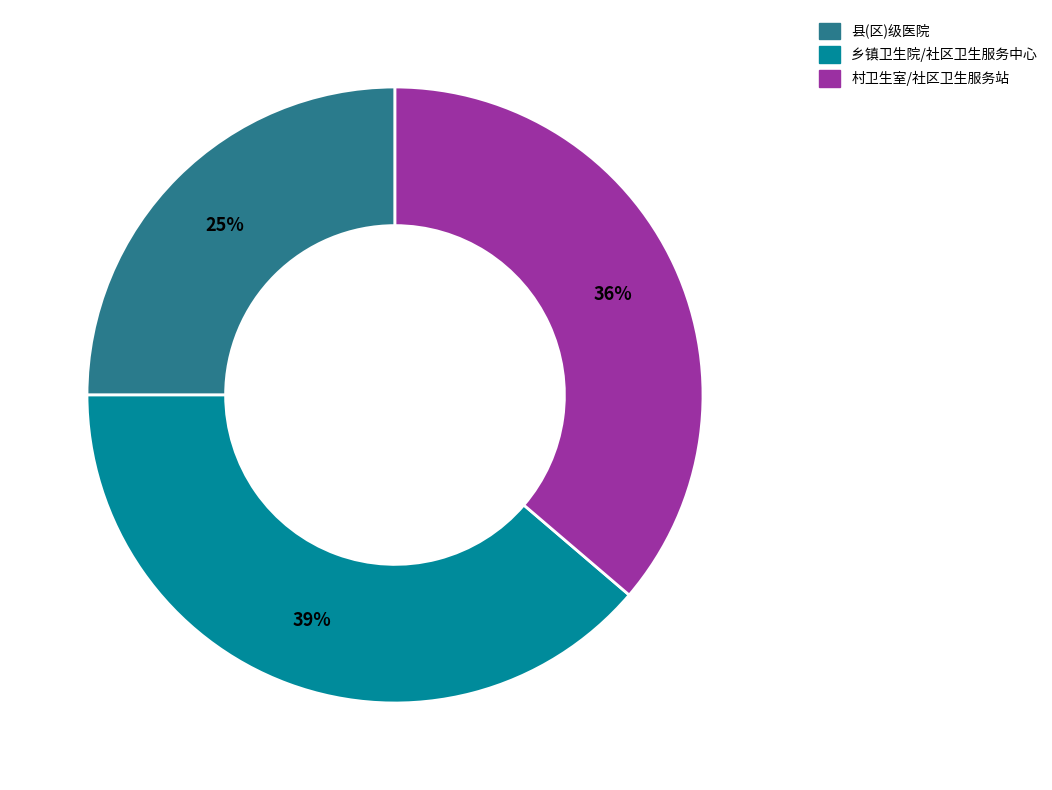

To the nearest percent, what is the average slice percentage?

33%